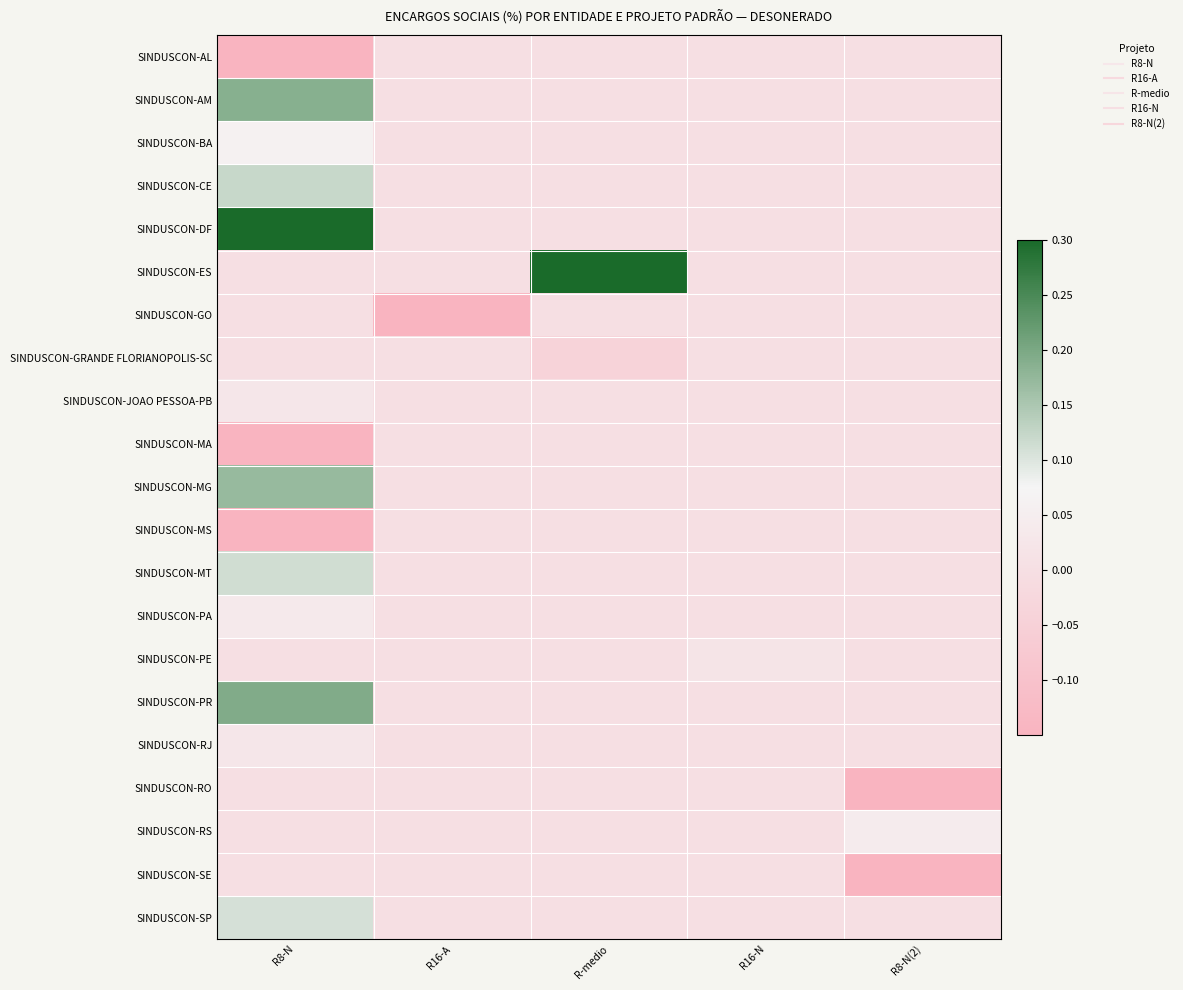

Reading left to right, what are all the values shown in this chart?

SINDUSCON-AL: R8-N=-0.2	R16-A=0.0	R-medio=0.0	R16-N=0.0	R8-N(2)=0.0
SINDUSCON-AM: R8-N=0.2	R16-A=0.0	R-medio=0.0	R16-N=0.0	R8-N(2)=0.0
SINDUSCON-BA: R8-N=0.1	R16-A=0.0	R-medio=0.0	R16-N=0.0	R8-N(2)=0.0
SINDUSCON-CE: R8-N=0.1	R16-A=0.0	R-medio=0.0	R16-N=0.0	R8-N(2)=0.0
SINDUSCON-DF: R8-N=0.5	R16-A=0.0	R-medio=0.0	R16-N=0.0	R8-N(2)=0.0
SINDUSCON-ES: R8-N=0.0	R16-A=0.0	R-medio=0.5	R16-N=0.0	R8-N(2)=0.0
SINDUSCON-GO: R8-N=0.0	R16-A=-0.4	R-medio=0.0	R16-N=0.0	R8-N(2)=0.0
SINDUSCON-GRANDE FLORIANOPOLIS-SC: R8-N=0.0	R16-A=0.0	R-medio=-0.0	R16-N=0.0	R8-N(2)=0.0
SINDUSCON-JOAO PESSOA-PB: R8-N=0.0	R16-A=0.0	R-medio=0.0	R16-N=0.0	R8-N(2)=0.0
SINDUSCON-MA: R8-N=-0.4	R16-A=0.0	R-medio=0.0	R16-N=0.0	R8-N(2)=0.0
SINDUSCON-MG: R8-N=0.2	R16-A=0.0	R-medio=0.0	R16-N=0.0	R8-N(2)=0.0
SINDUSCON-MS: R8-N=-0.3	R16-A=0.0	R-medio=0.0	R16-N=0.0	R8-N(2)=0.0
SINDUSCON-MT: R8-N=0.1	R16-A=0.0	R-medio=0.0	R16-N=0.0	R8-N(2)=0.0
SINDUSCON-PA: R8-N=0.0	R16-A=0.0	R-medio=0.0	R16-N=0.0	R8-N(2)=0.0
SINDUSCON-PE: R8-N=0.0	R16-A=0.0	R-medio=0.0	R16-N=0.0	R8-N(2)=0.0
SINDUSCON-PR: R8-N=0.2	R16-A=0.0	R-medio=0.0	R16-N=0.0	R8-N(2)=0.0
SINDUSCON-RJ: R8-N=0.0	R16-A=0.0	R-medio=0.0	R16-N=0.0	R8-N(2)=0.0
SINDUSCON-RO: R8-N=0.0	R16-A=0.0	R-medio=0.0	R16-N=0.0	R8-N(2)=-0.4
SINDUSCON-RS: R8-N=0.0	R16-A=0.0	R-medio=0.0	R16-N=0.0	R8-N(2)=0.0
SINDUSCON-SE: R8-N=0.0	R16-A=0.0	R-medio=0.0	R16-N=0.0	R8-N(2)=-0.3
SINDUSCON-SP: R8-N=0.1	R16-A=0.0	R-medio=0.0	R16-N=0.0	R8-N(2)=0.0